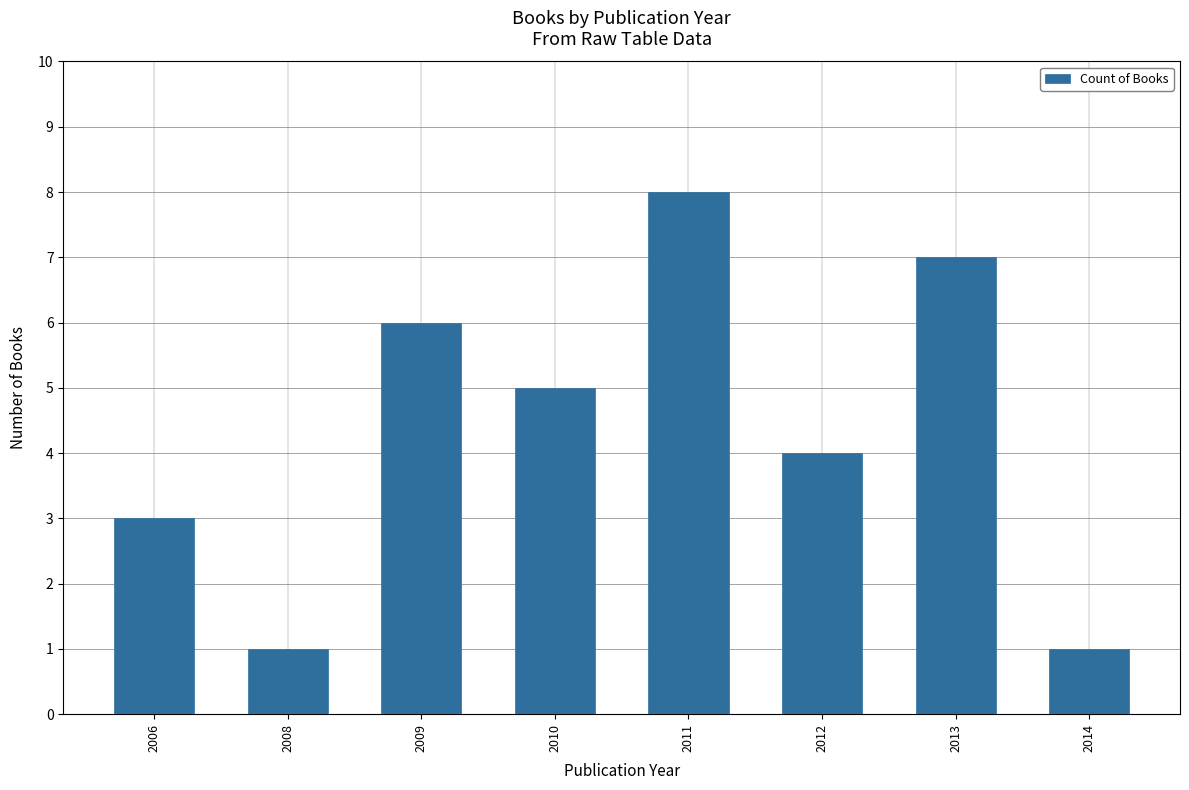

How many bars are there in total?

8